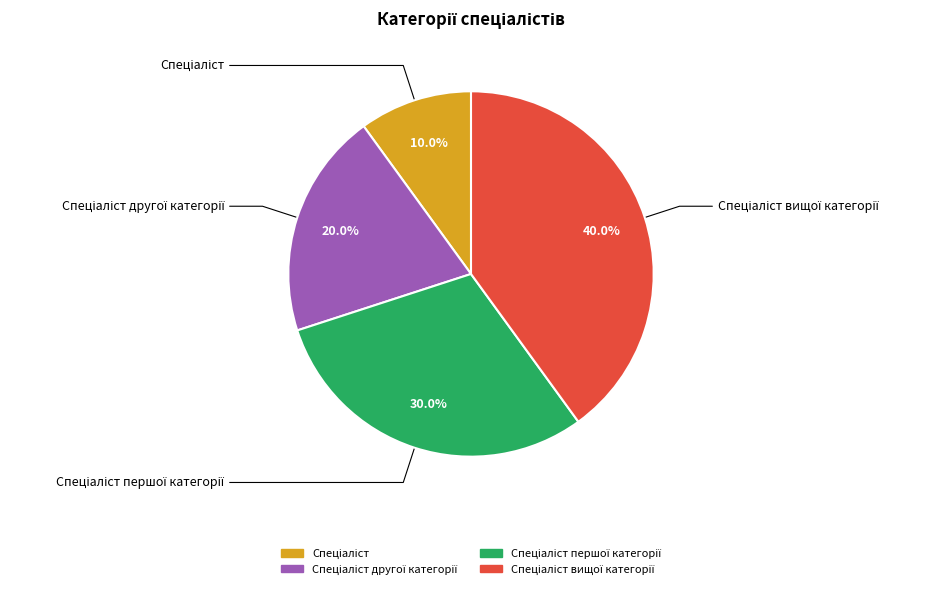

Is there a majority slice in this chart?

No